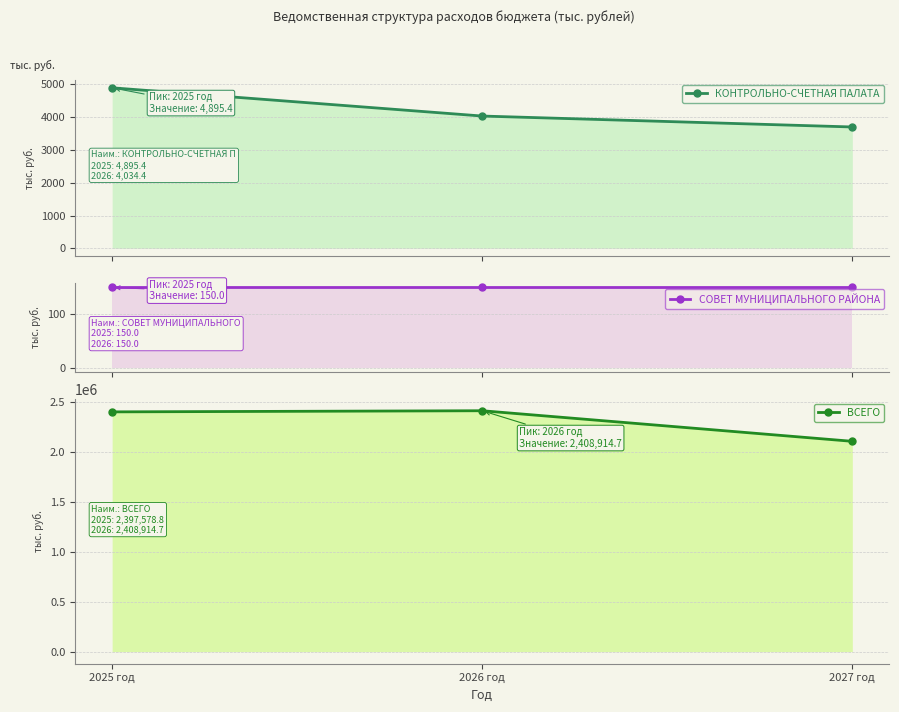

What position from the left is 2027 год?

3